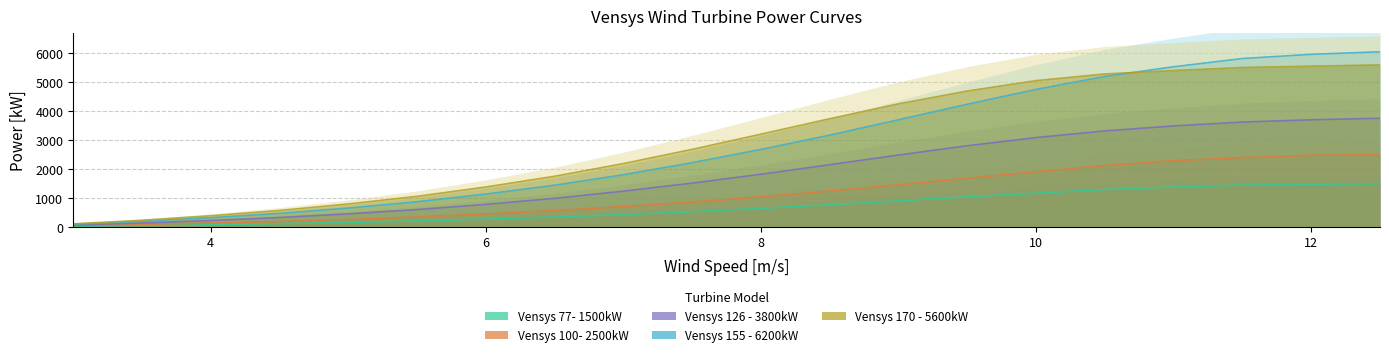

Read the Vensys 170 - 5600kW value at 12.5.

5600.0